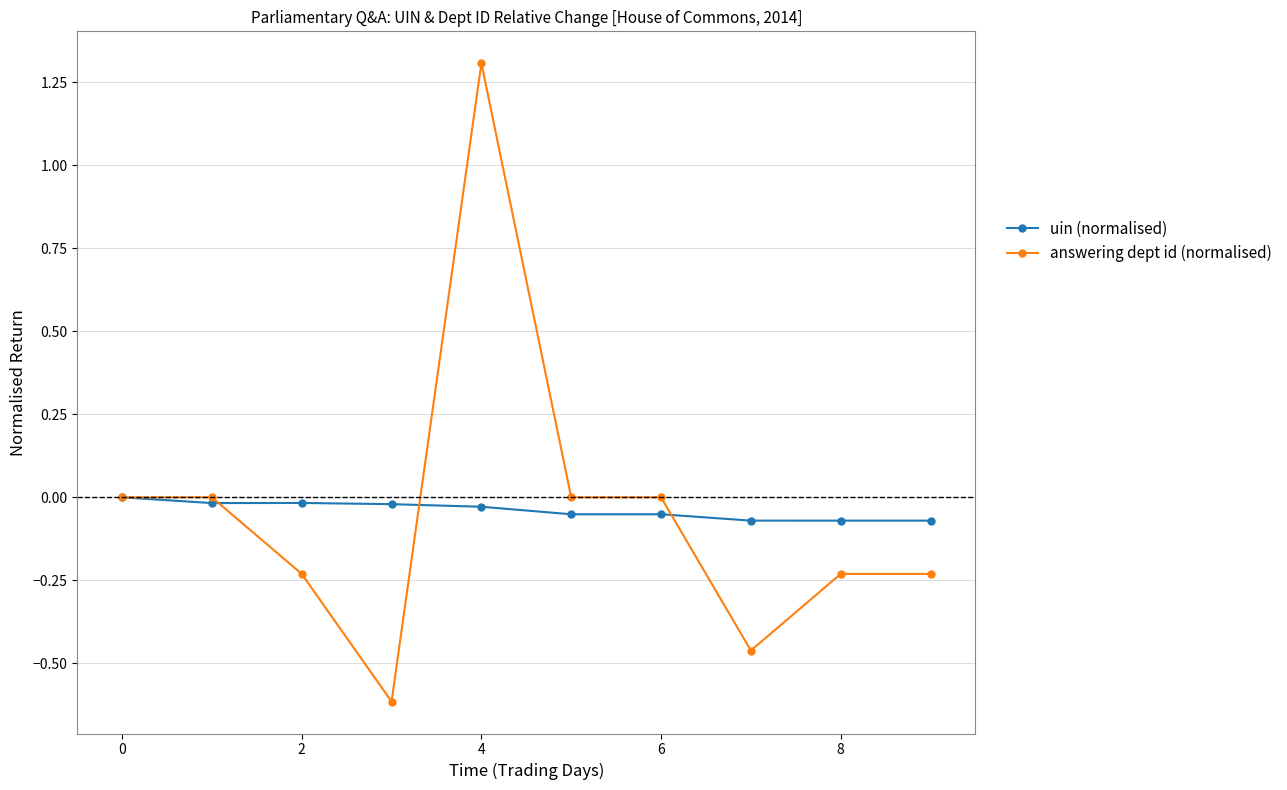

What is the value of the answering dept id (normalised) point at the 4th from the left?

-0.6